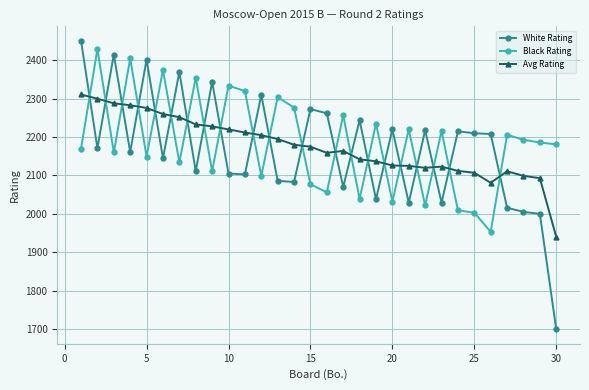

What is the value of the Black Rating point at the 8th from the left?

2355